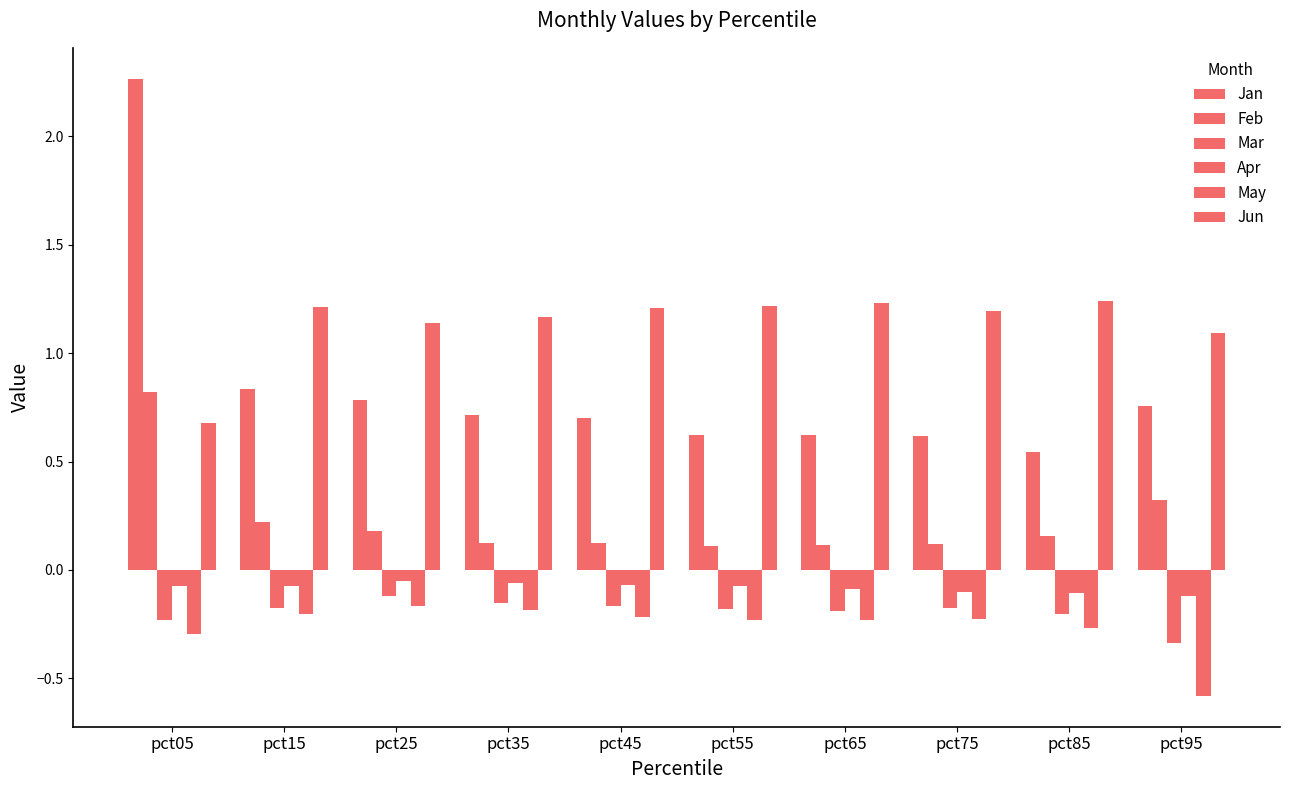

Read the Jan value at pct35.

0.7